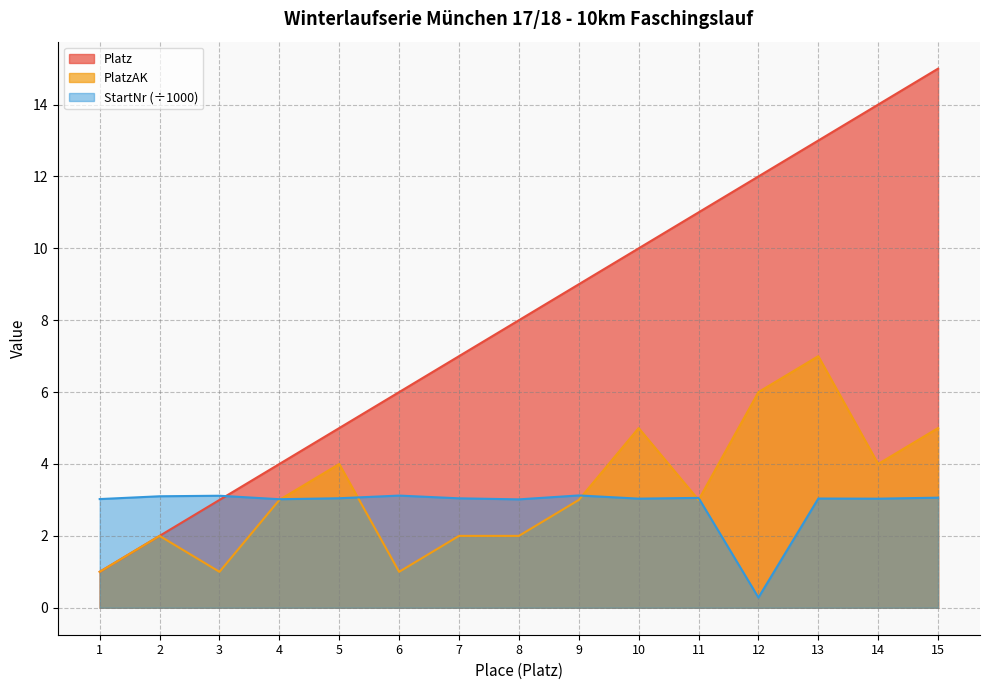

What is the greatest value displayed?

15.0